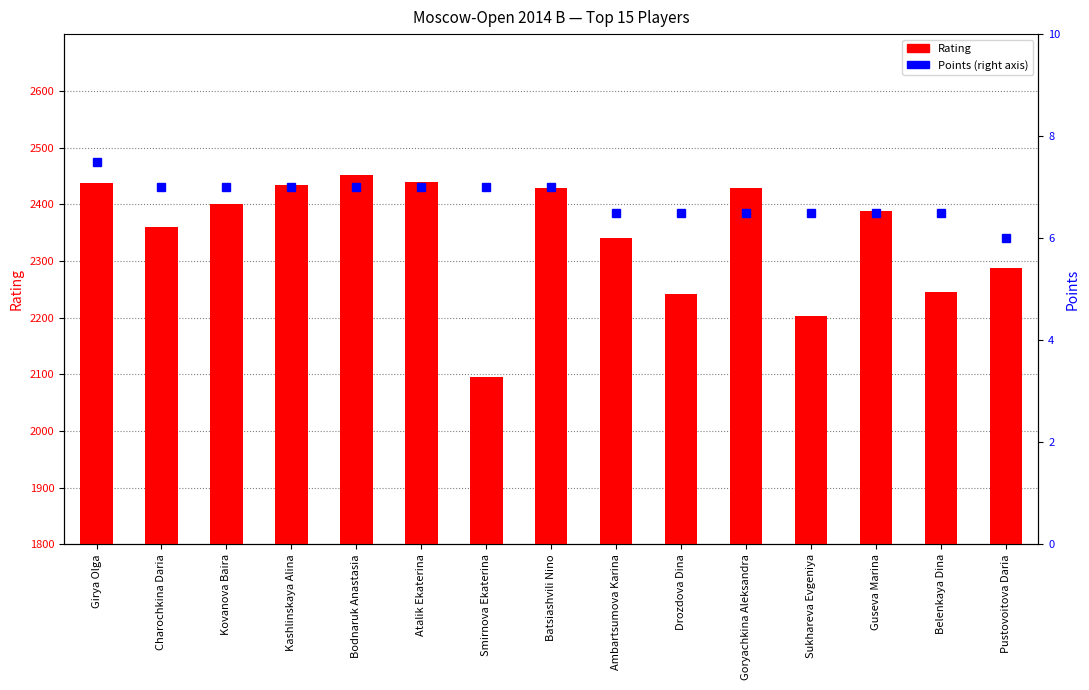

True or false: Points has a value of 9.3 at Belenkaya Dina.

False